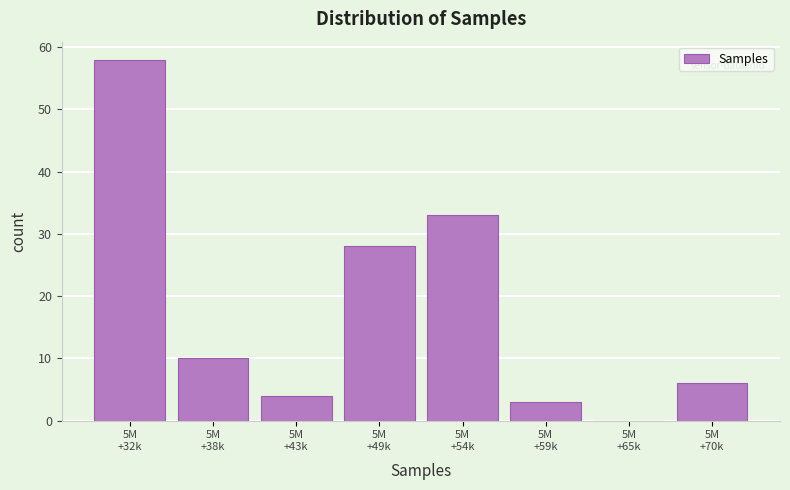

What is the sum of all values?

142